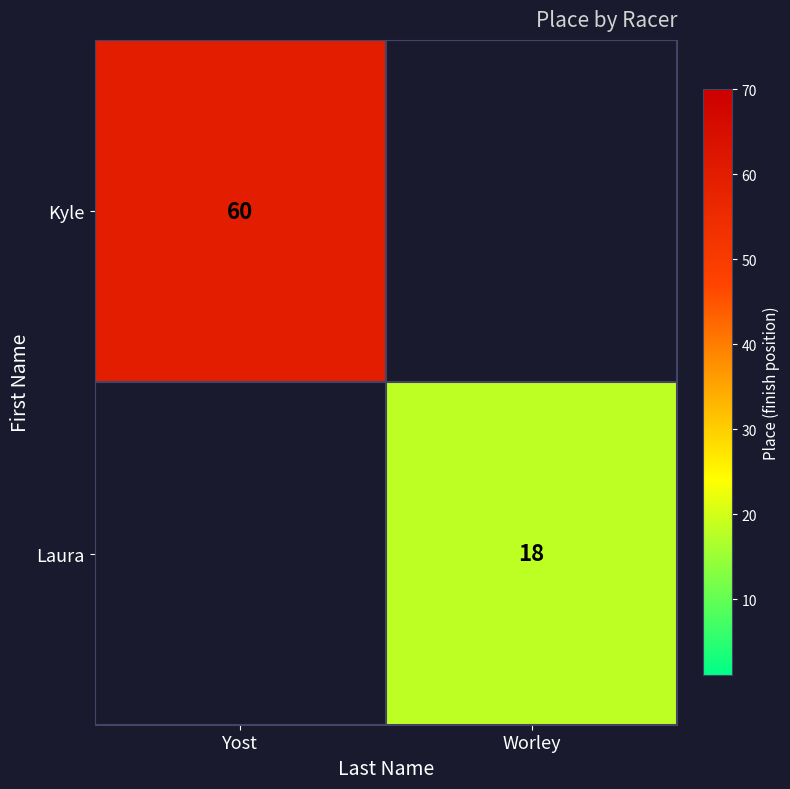

The Laura series shows 18 at Worley. True or false?

True